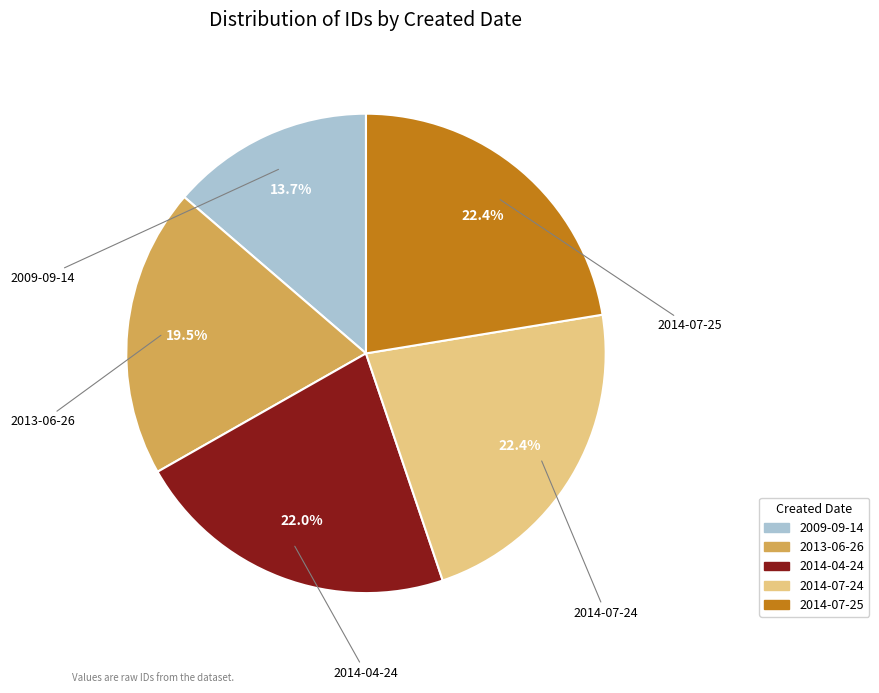

What percentage is the 2013-06-26 slice, to the nearest percent?

20%